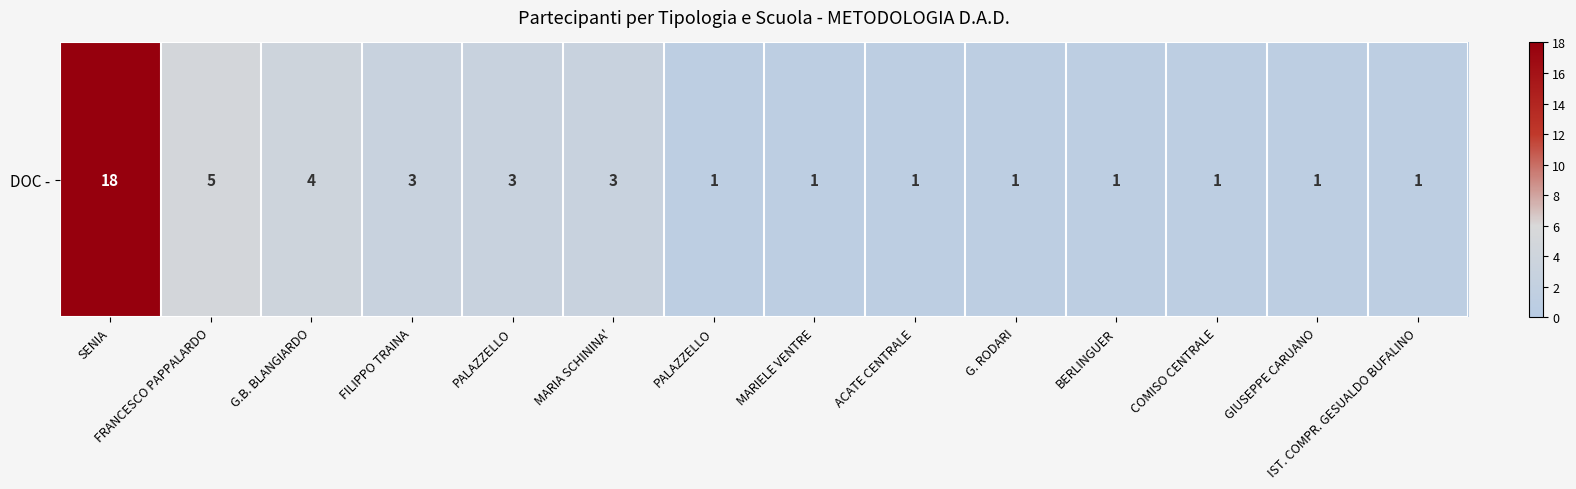

List the labels in order of value, largest first.

SENIA, FRANCESCO PAPPALARDO, G.B. BLANGIARDO, FILIPPO TRAINA, PALAZZELLO, MARIA SCHININA', PALAZZELLO, MARIELE VENTRE, ACATE CENTRALE, G. RODARI, BERLINGUER, COMISO CENTRALE, GIUSEPPE CARUANO, IST. COMPR. GESUALDO BUFALINO